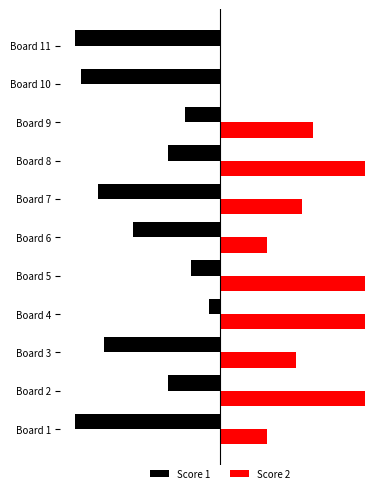

Reading left to right, transcribe all the data shown in this chart.

Score 1: -25	-9	-20	-2	-5	-15	-21	-9	-6	-24	-25
Score 2: 8	25	13	25	25	8	14	25	16	0	0